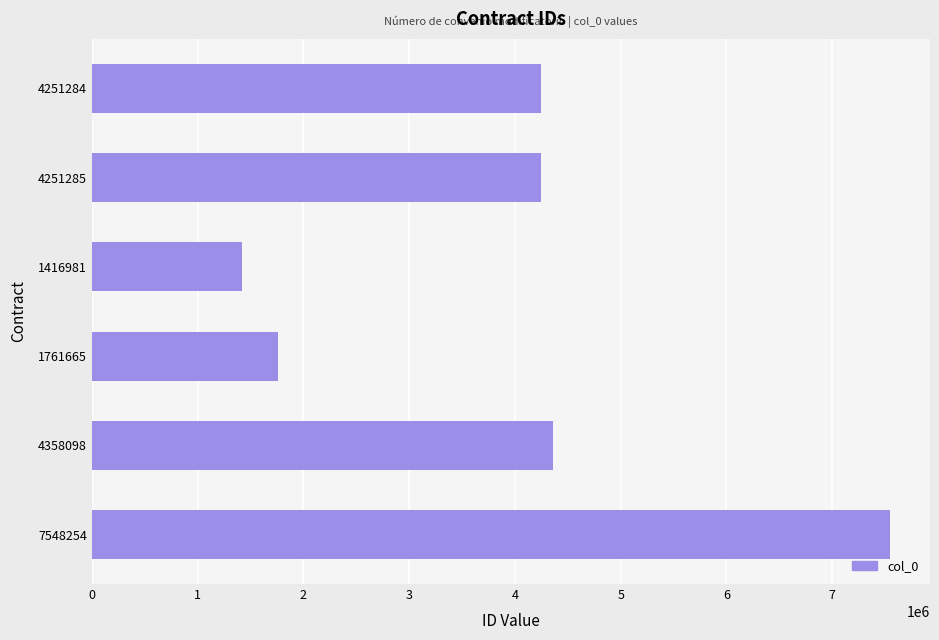

At which category does the chart reach its peak across all series?

7548254